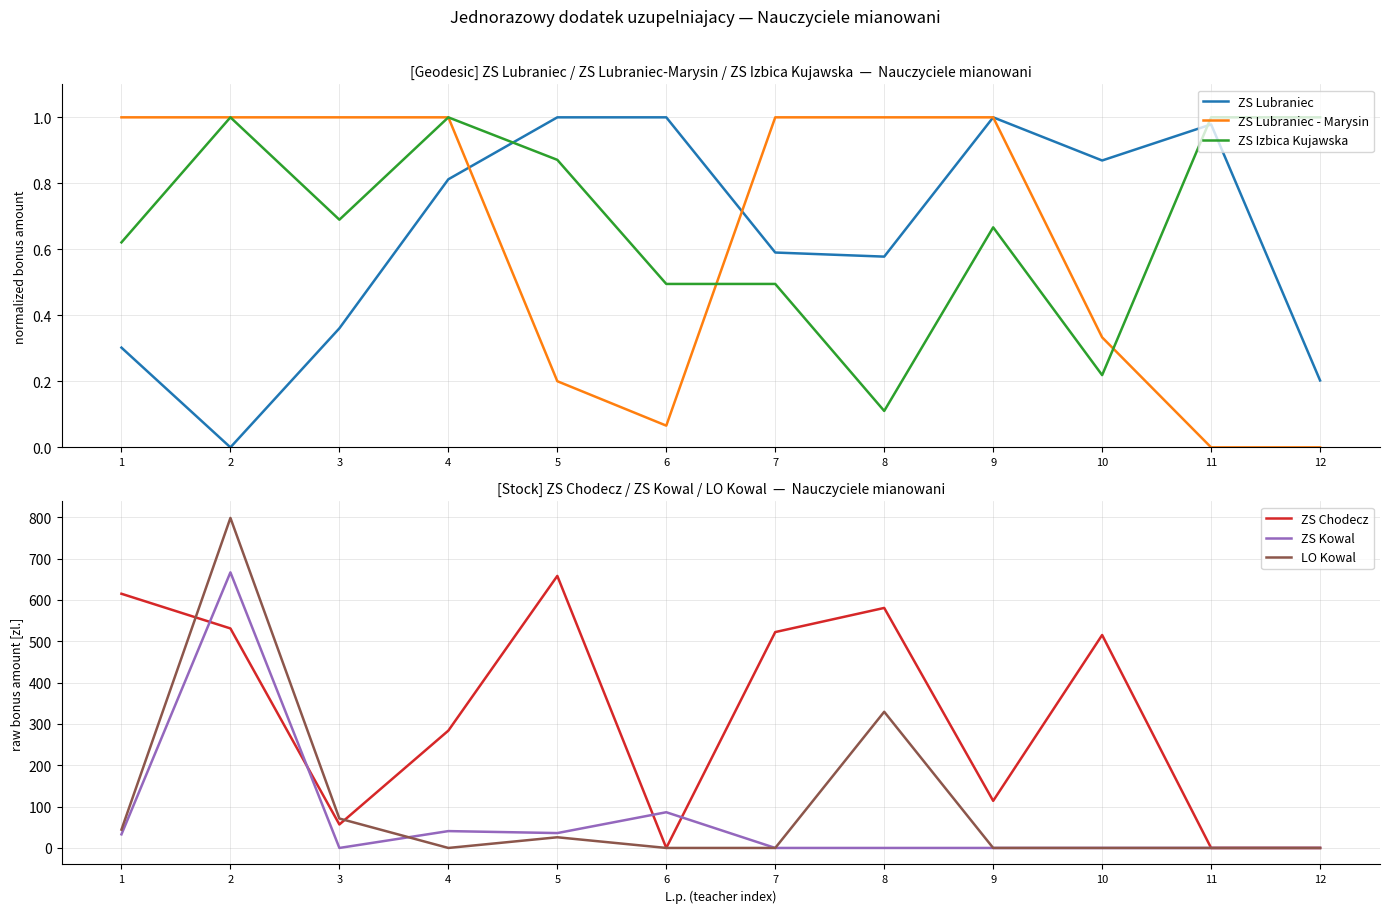

At which category does ZS Lubraniec reach its first local peak?

9